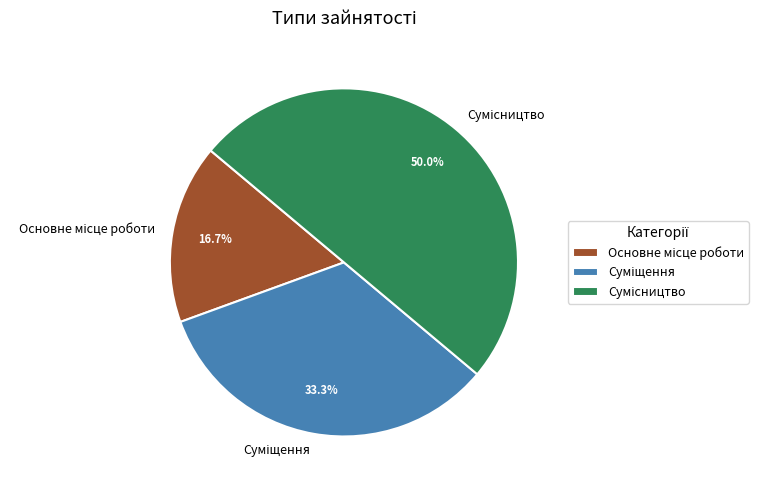

What is the change in value from Суміщення to Сумісництво?

+1